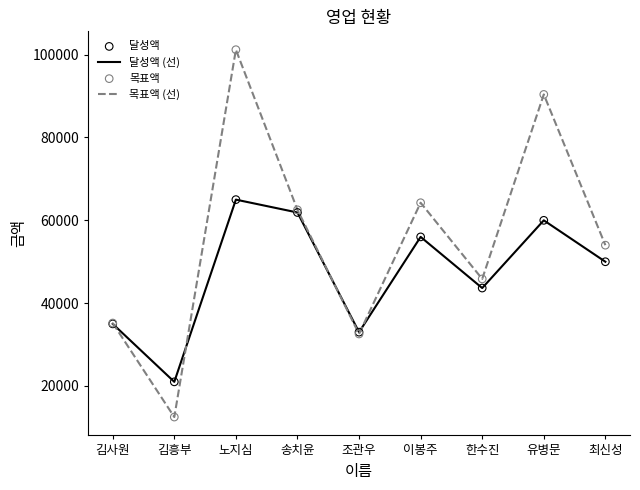

What is the total value across all series at 유병문?

150400